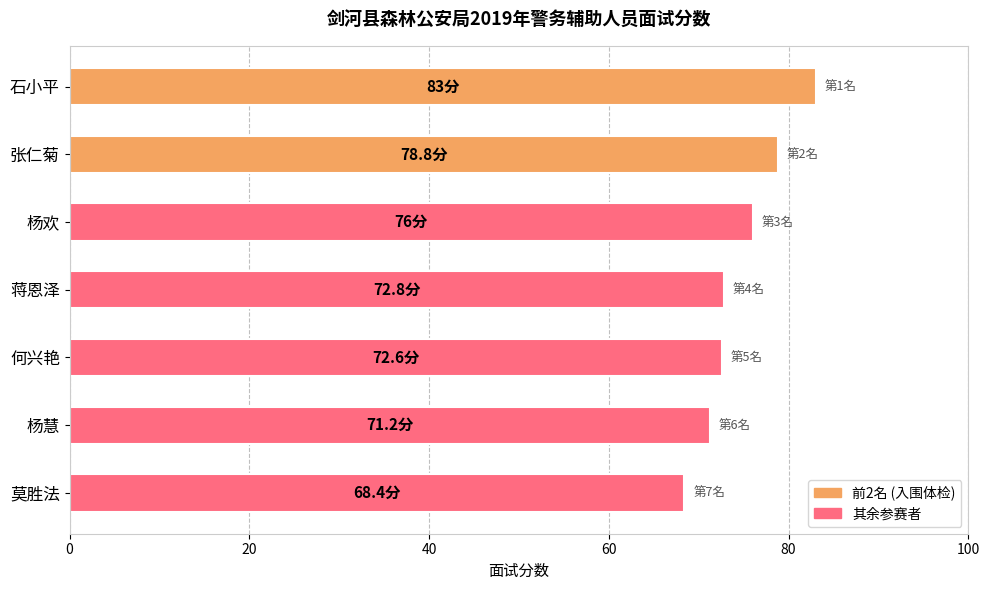

What is the average value?

74.7